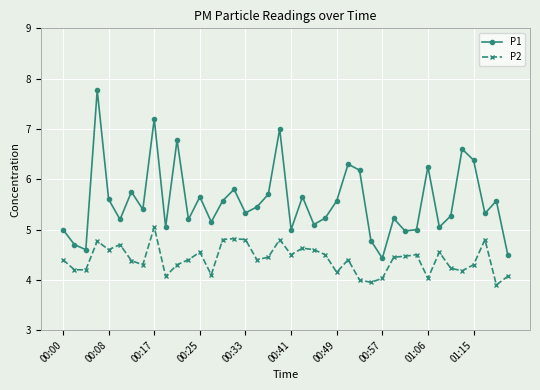

List the series in order of their peak value, lowest first.

P2, P1